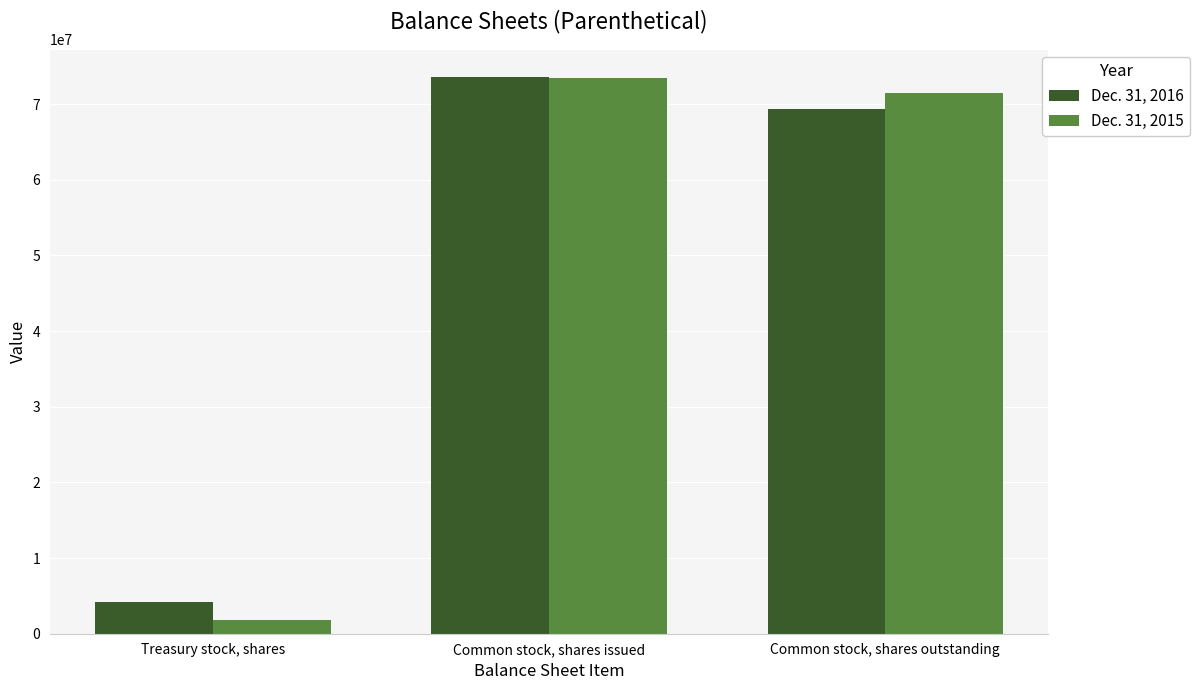

Is it true that Dec. 31, 2016 equals 102246474 at Common stock, shares issued?

False